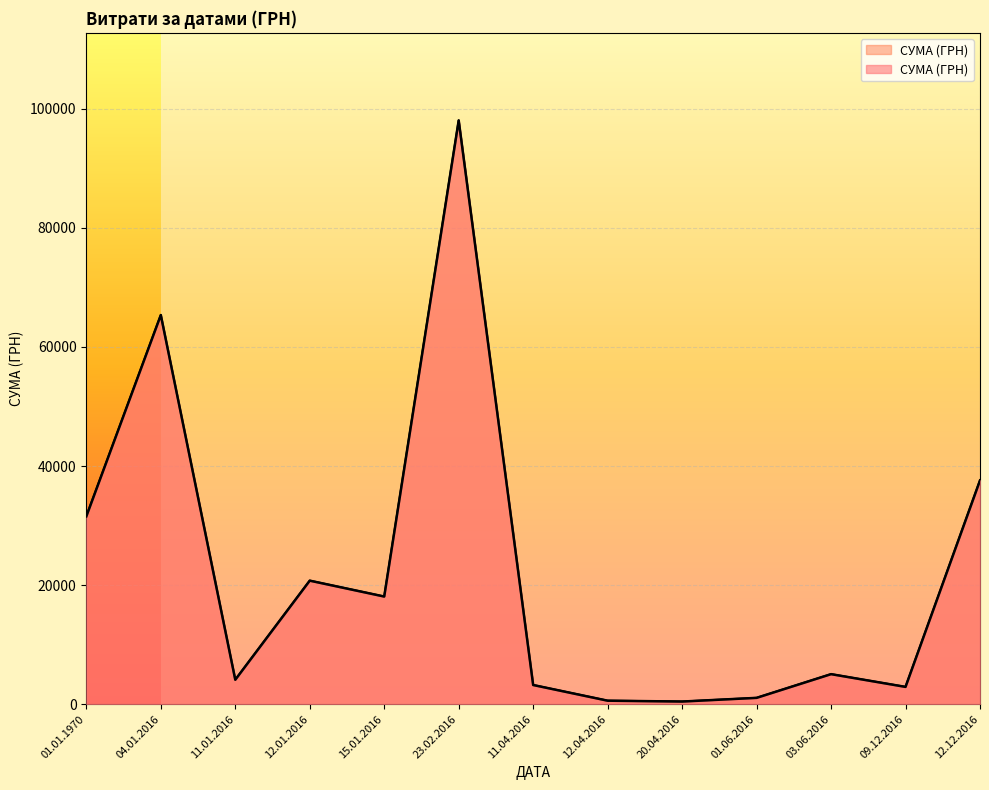

The value at 09.12.2016 is 1032.3. True or false?

False